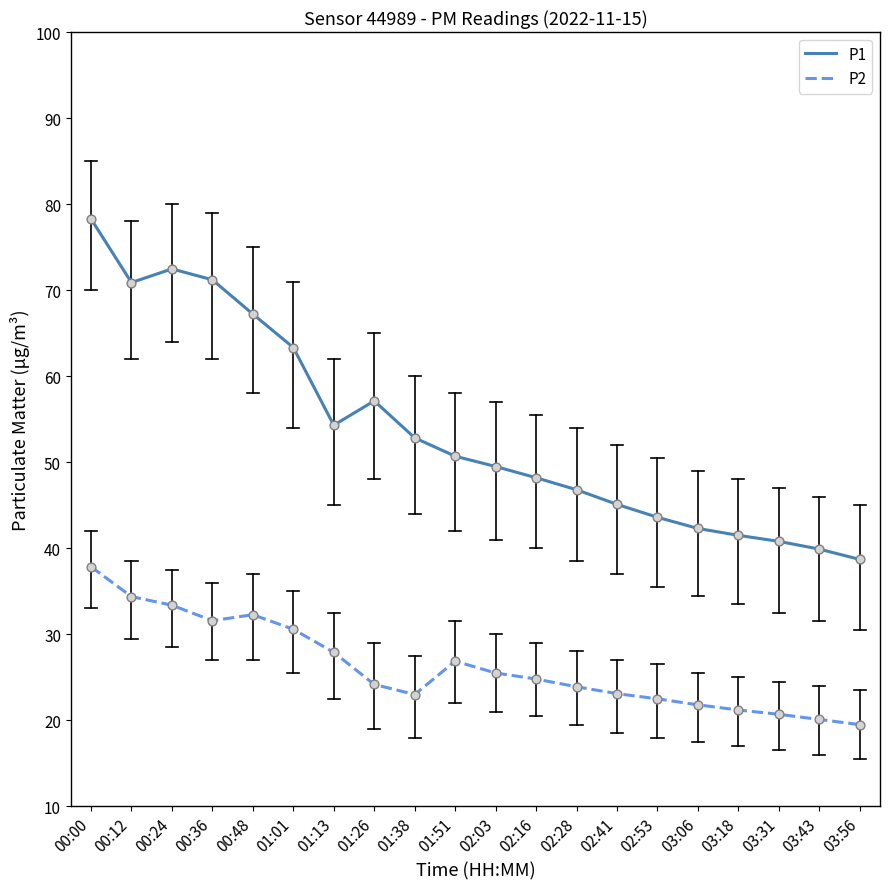

What is the difference between the highest and lowest values at 01:26?

33.0